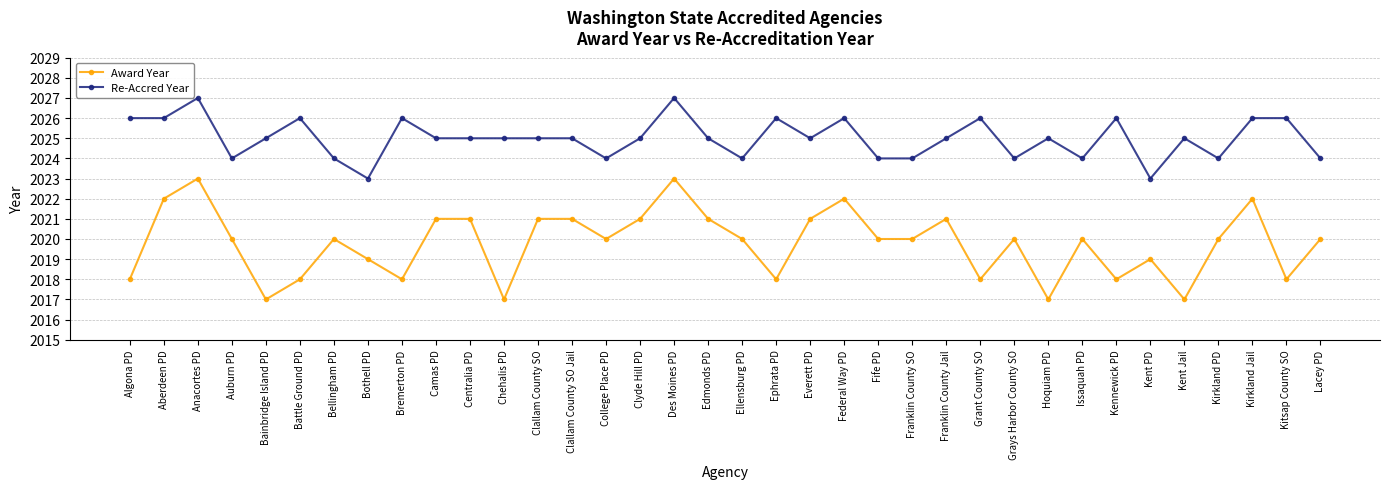

List the series in order of their peak value, highest first.

Re-Accred Year, Award Year